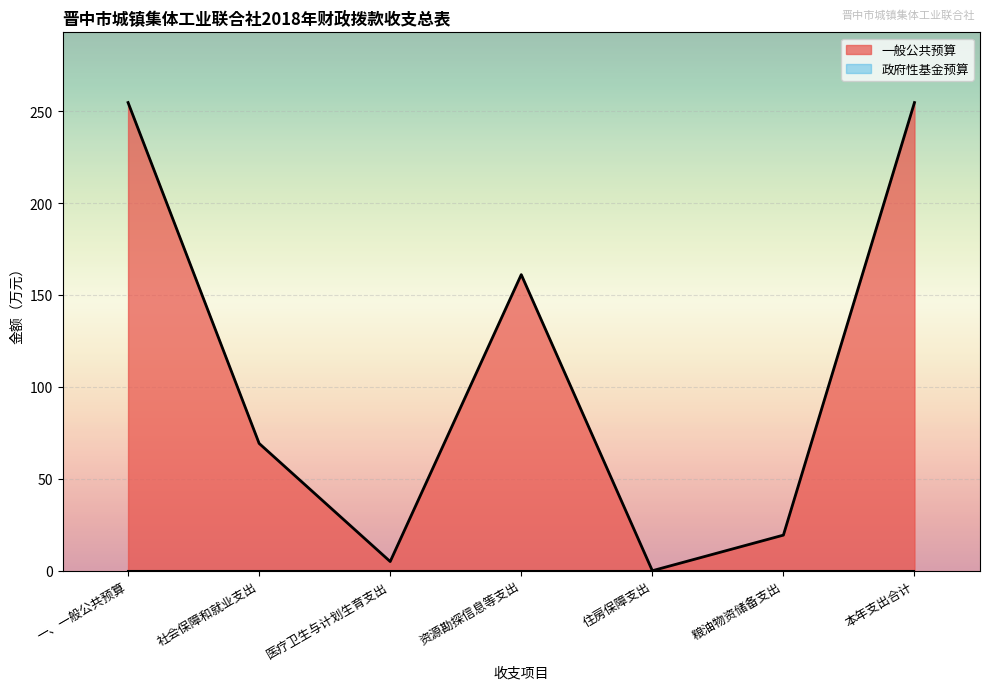

True or false: 一般公共预算 and 政府性基金预算 intersect in this chart.

False